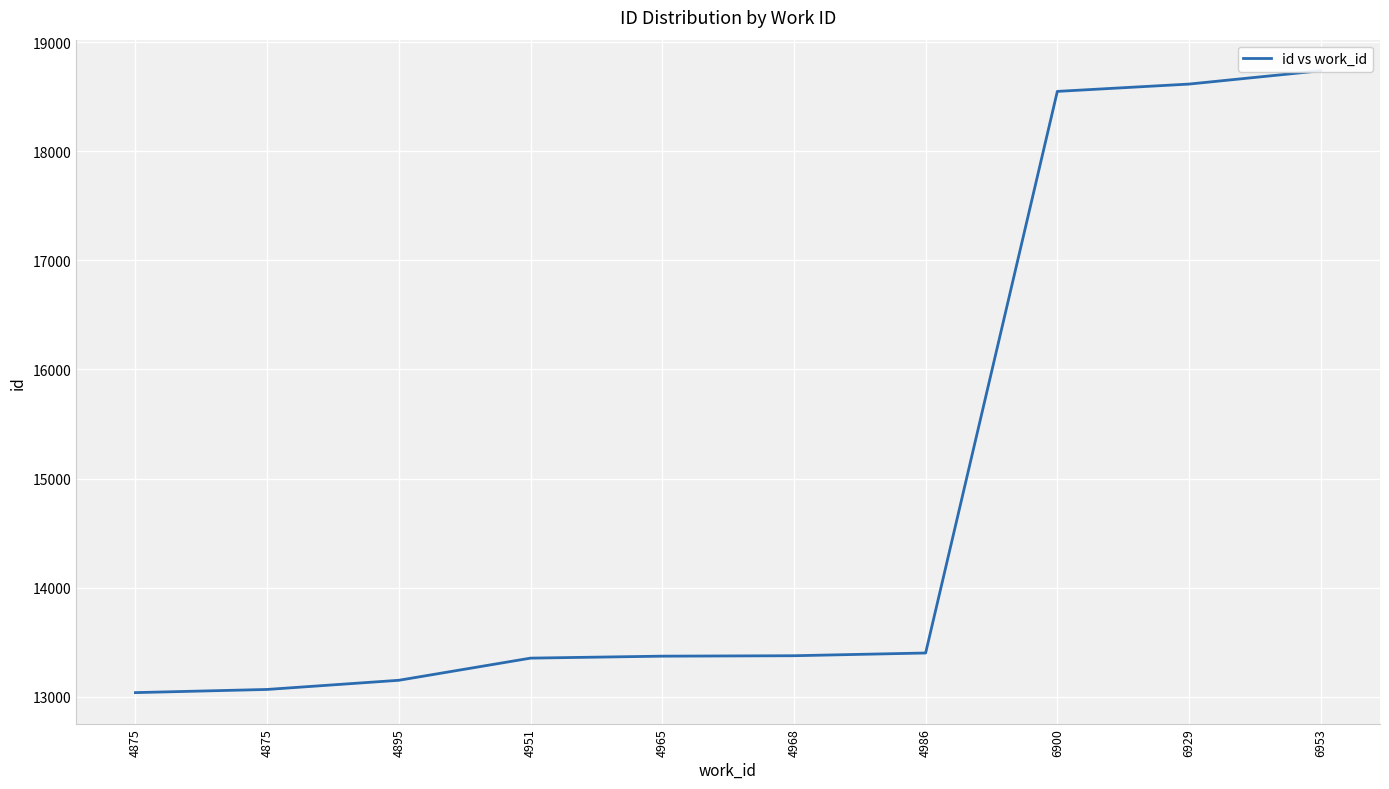

What is the ratio of the value at 4951 to the value at 4875?

1.0